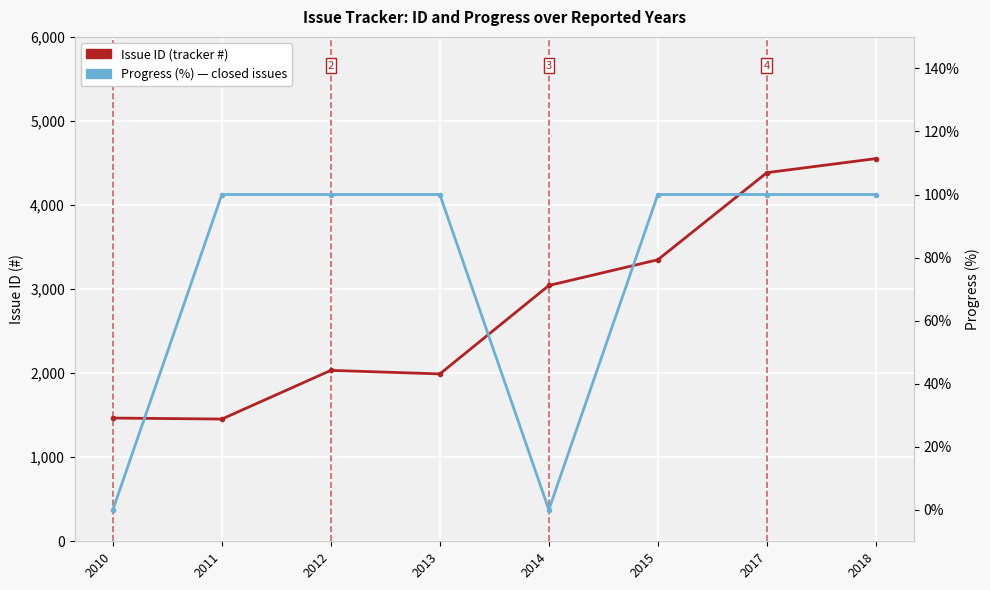

What is the difference between the maximum and minimum values in the Progress (%) series?

100